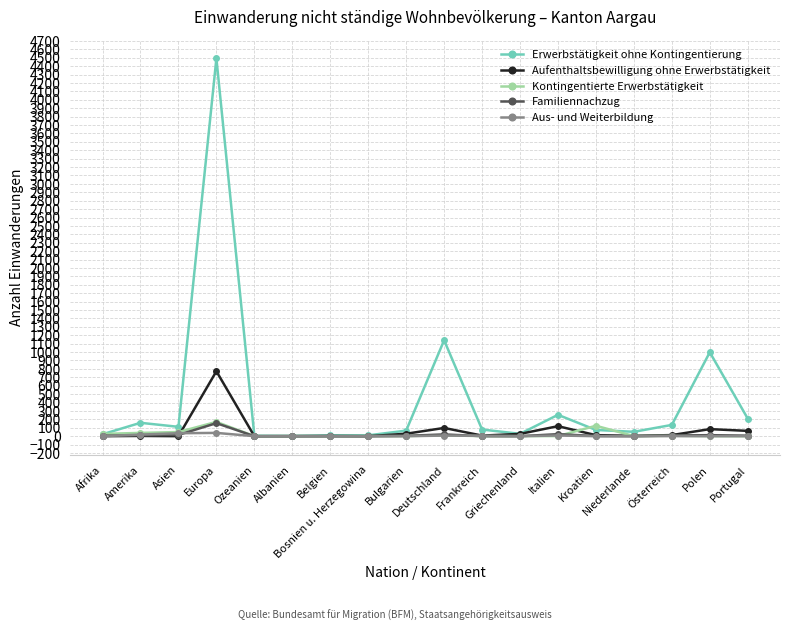

Which series has the widest spread of values?

Erwerbstätigkeit ohne Kontingentierung